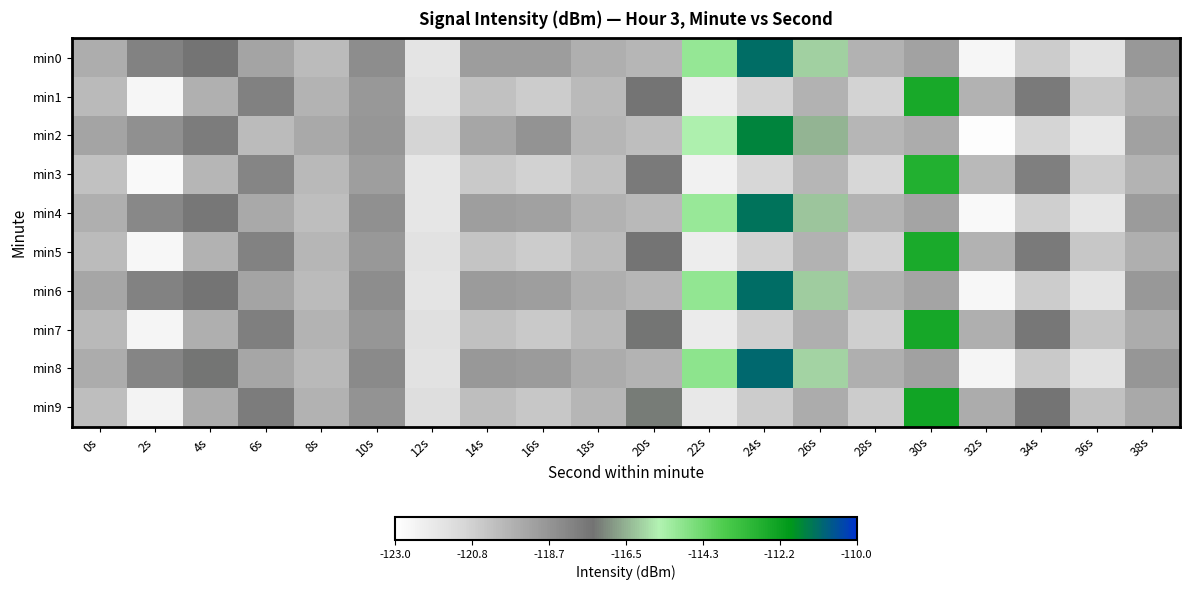

Reading left to right, list all the values displayed in this chart.

min0: 0s=-119.6	2s=-118.0	4s=-117.5	6s=-119.2	8s=-120.1	10s=-118.4	12s=-121.7	14s=-118.9	16s=-119.0	18s=-119.6	20s=-119.9	22s=-115.0	24s=-111.1	26s=-116.1	28s=-119.7	30s=-119.2	32s=-122.6	34s=-120.7	36s=-121.7	38s=-118.8
min1: 0s=-120.0	2s=-122.6	4s=-119.7	6s=-117.9	8s=-119.8	10s=-118.8	12s=-121.6	14s=-120.3	16s=-120.7	18s=-120.0	20s=-117.5	22s=-122.1	24s=-120.9	26s=-119.7	28s=-120.9	30s=-112.5	32s=-119.7	34s=-117.7	36s=-120.5	38s=-119.6
min2: 0s=-119.2	2s=-118.5	4s=-117.8	6s=-120.1	8s=-119.4	10s=-118.7	12s=-121.0	14s=-119.3	16s=-118.6	18s=-119.9	20s=-120.2	22s=-115.5	24s=-111.5	26s=-116.5	28s=-119.9	30s=-119.5	32s=-122.9	34s=-121.0	36s=-121.9	38s=-119.1
min3: 0s=-120.3	2s=-122.7	4s=-119.9	6s=-118.1	8s=-120.0	10s=-119.0	12s=-121.8	14s=-120.6	16s=-120.9	18s=-120.3	20s=-117.7	22s=-122.3	24s=-121.1	26s=-119.9	28s=-121.1	30s=-112.7	32s=-120.0	34s=-117.9	36s=-120.7	38s=-119.8
min4: 0s=-119.6	2s=-118.2	4s=-117.6	6s=-119.4	8s=-120.2	10s=-118.5	12s=-121.8	14s=-119.0	16s=-119.1	18s=-119.7	20s=-120.0	22s=-115.1	24s=-111.2	26s=-116.2	28s=-119.8	30s=-119.2	32s=-122.7	34s=-120.8	36s=-121.8	38s=-118.9
min5: 0s=-120.1	2s=-122.6	4s=-119.7	6s=-118.0	8s=-119.9	10s=-118.8	12s=-121.6	14s=-120.4	16s=-120.7	18s=-120.1	20s=-117.5	22s=-122.1	24s=-120.9	26s=-119.7	28s=-120.9	30s=-112.5	32s=-119.7	34s=-117.7	36s=-120.5	38s=-119.6
min6: 0s=-119.3	2s=-118.0	4s=-117.5	6s=-119.2	8s=-120.1	10s=-118.4	12s=-121.7	14s=-118.9	16s=-119.0	18s=-119.6	20s=-119.9	22s=-115.0	24s=-111.1	26s=-116.1	28s=-119.7	30s=-119.2	32s=-122.6	34s=-120.7	36s=-121.7	38s=-118.8
min7: 0s=-120.0	2s=-122.5	4s=-119.6	6s=-117.9	8s=-119.8	10s=-118.7	12s=-121.5	14s=-120.3	16s=-120.6	18s=-120.0	20s=-117.4	22s=-122.0	24s=-120.8	26s=-119.6	28s=-120.8	30s=-112.4	32s=-119.6	34s=-117.6	36s=-120.4	38s=-119.5
min8: 0s=-119.5	2s=-118.1	4s=-117.4	6s=-119.3	8s=-120.0	10s=-118.3	12s=-121.6	14s=-118.8	16s=-118.9	18s=-119.5	20s=-119.8	22s=-114.9	24s=-111.0	26s=-116.0	28s=-119.6	30s=-119.1	32s=-122.5	34s=-120.6	36s=-121.6	38s=-118.7
min9: 0s=-120.2	2s=-122.4	4s=-119.5	6s=-117.8	8s=-119.7	10s=-118.6	12s=-121.4	14s=-120.2	16s=-120.5	18s=-119.9	20s=-117.3	22s=-121.9	24s=-120.7	26s=-119.5	28s=-120.7	30s=-112.3	32s=-119.5	34s=-117.5	36s=-120.3	38s=-119.4